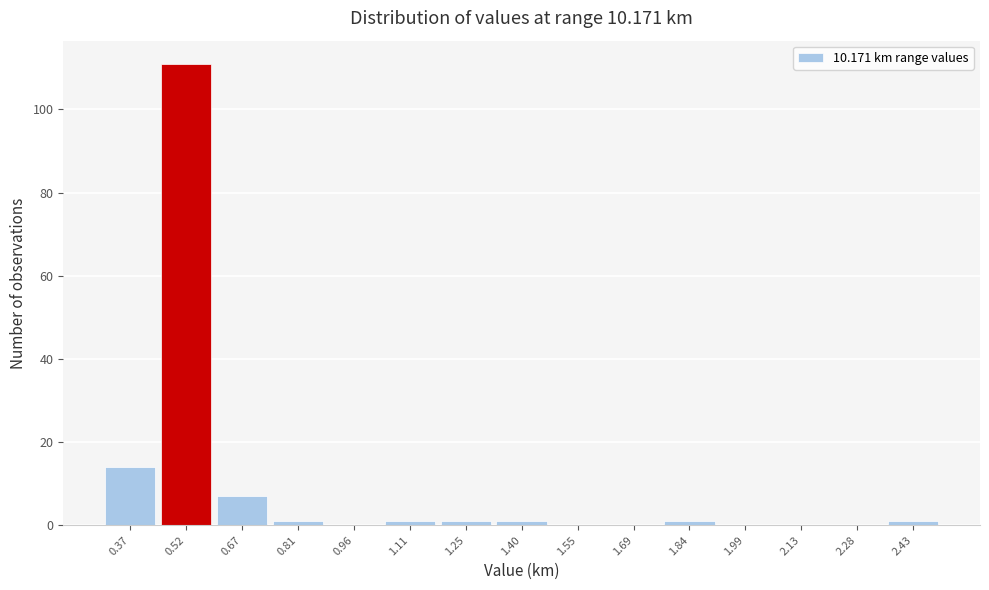

Which range on the x-axis has the tallest bar?

0.44 to 0.60